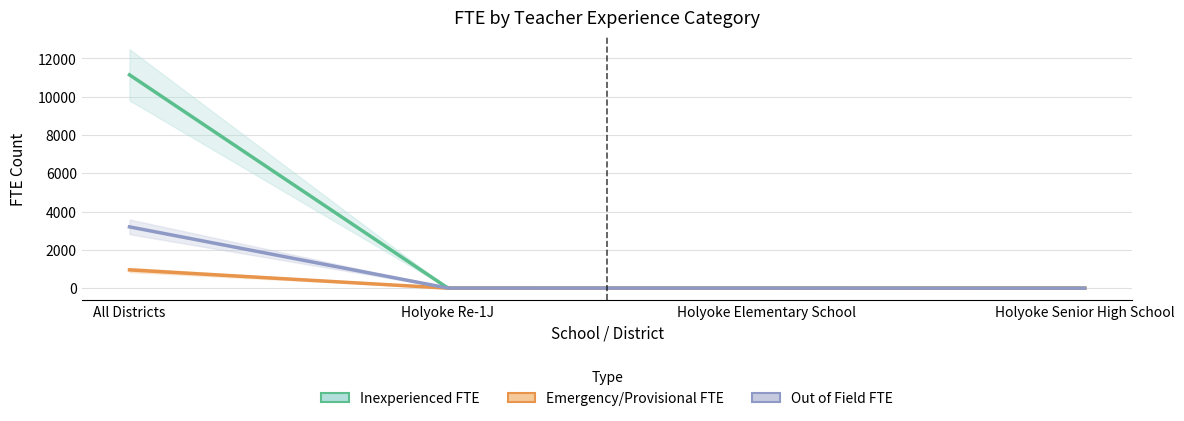

Reading left to right, list all the values displayed in this chart.

Inexperienced FTE: 11144.8	7.0	5.0	2.0
Emergency/Provisional FTE: 957.6	0.0	0.0	0.0
Out of Field FTE: 3204.2	8.0	5.0	2.0